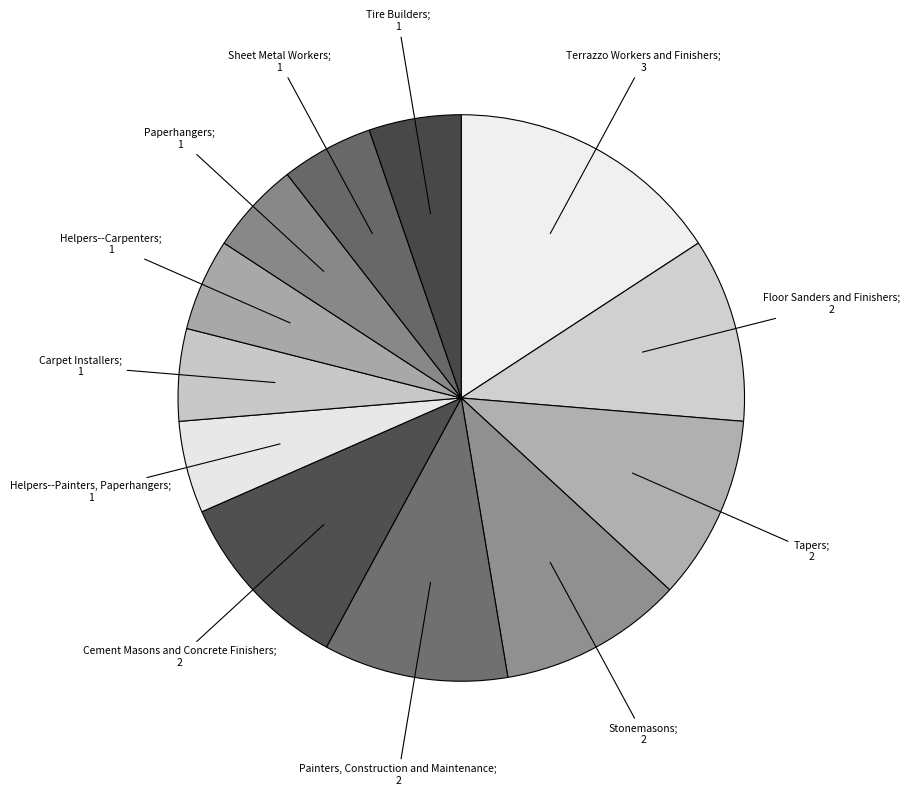

Count the number of slices in the pie.

12